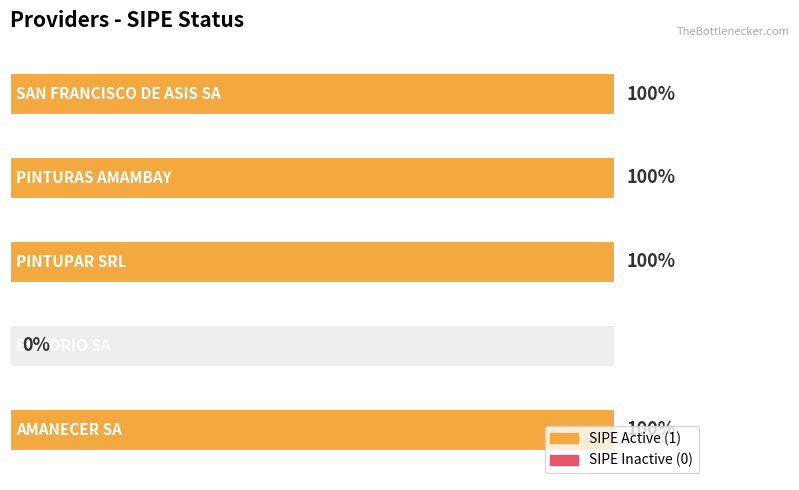

What is the label of the 2nd bar from the right?

PINTURAS AMAMBAY